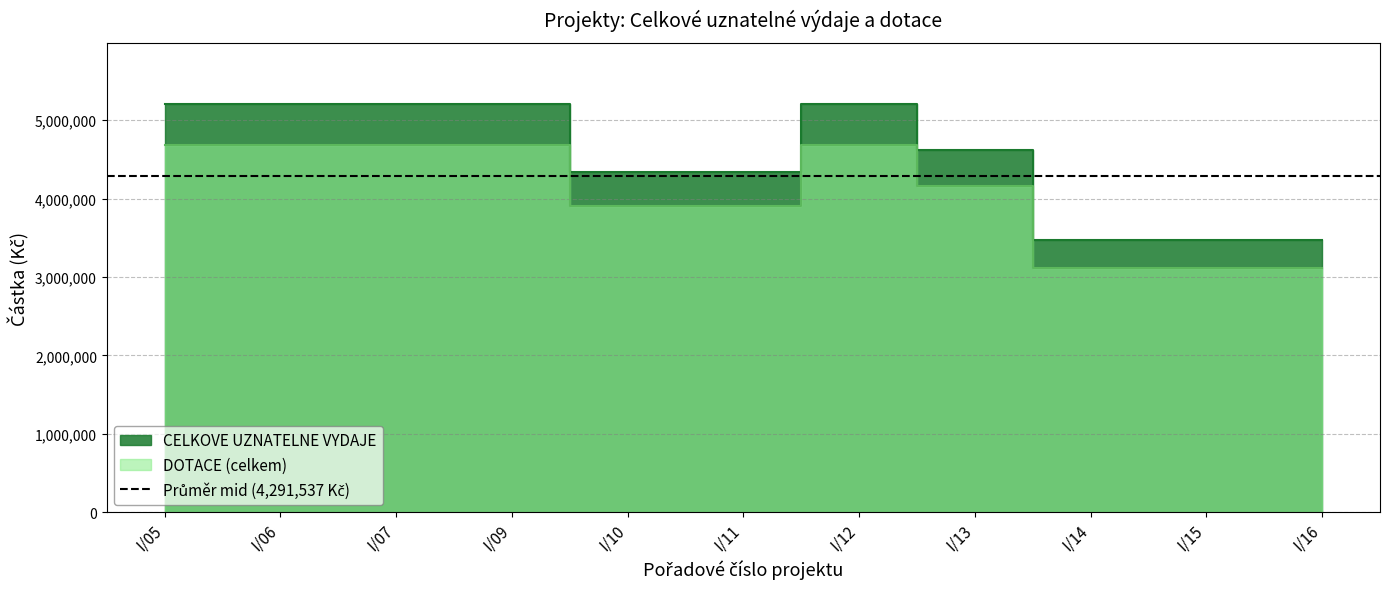

Rank the categories by DOTACE (celkem) value from lowest to highest.

I/14, I/15, I/16, I/10, I/11, I/13, I/05, I/06, I/07, I/09, I/12